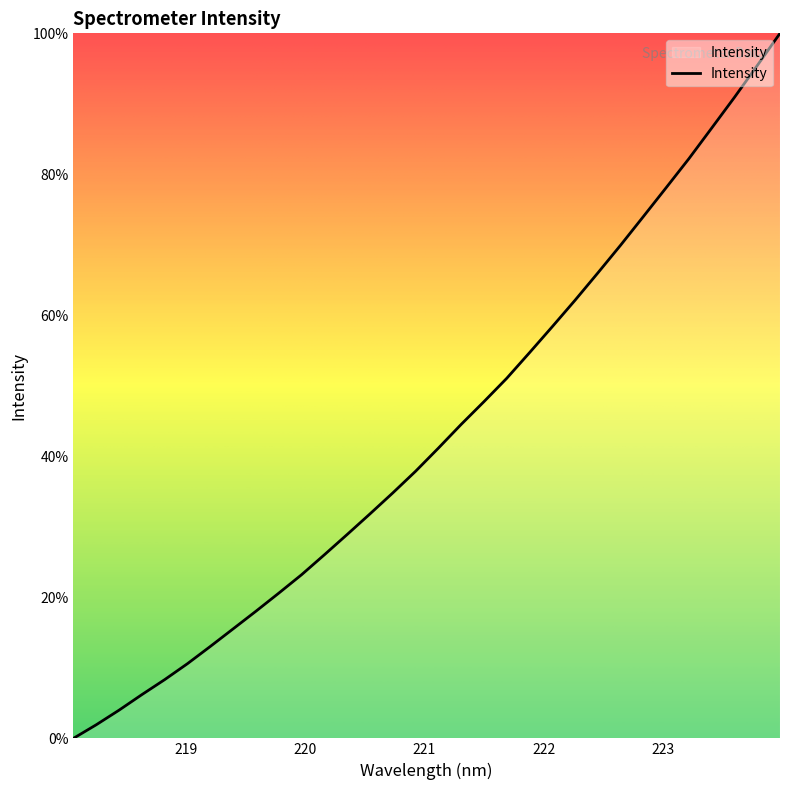

How many positive values are there?

31